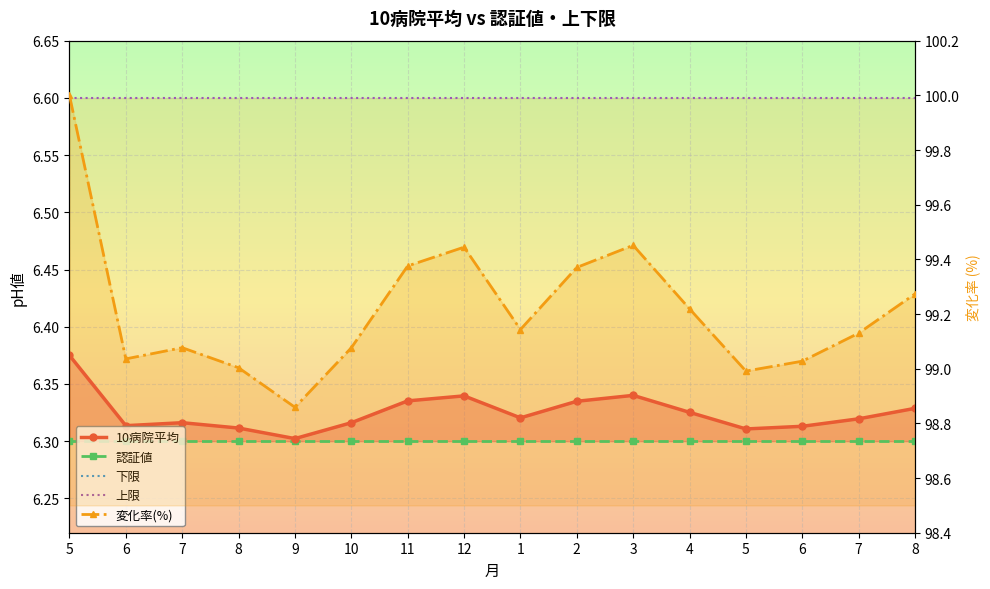

Is this an area chart (filled region under the line)?

No